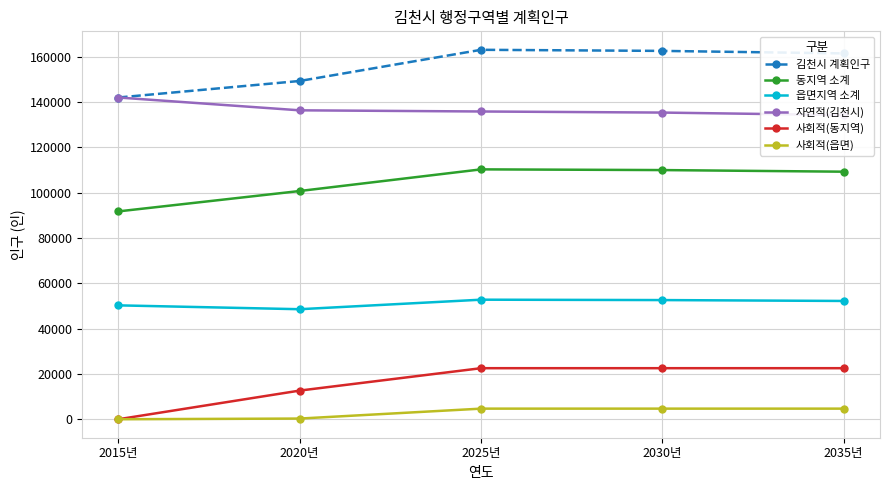

What is the maximum value shown in the chart?

163035